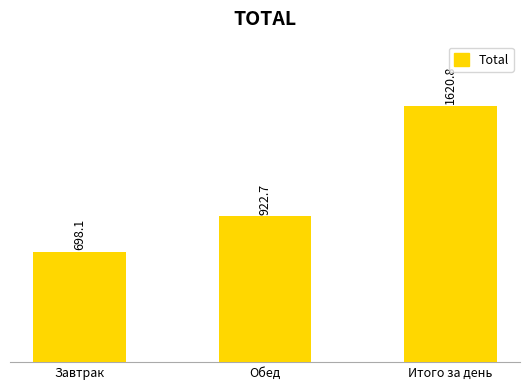

What position from the right is Итого за день?

1